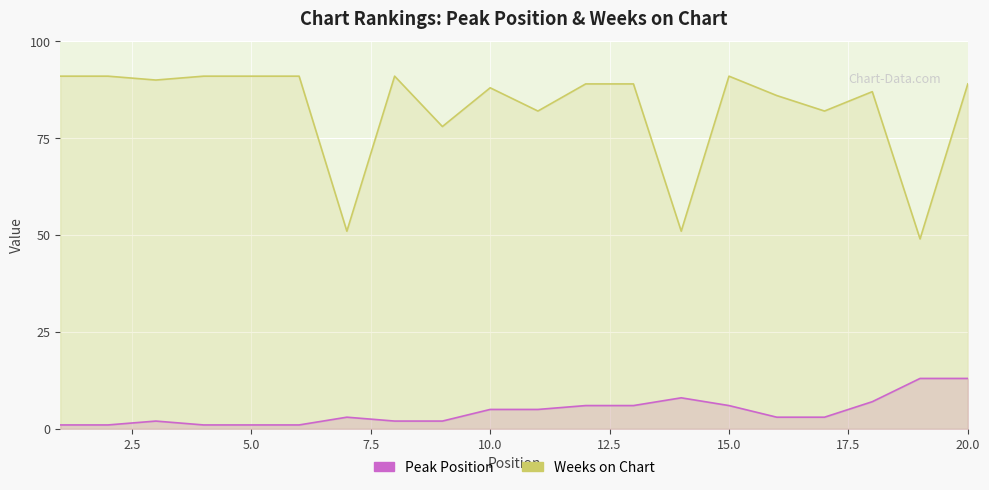

True or false: Peak Position has more than 1 points higher than both neighbors.

True